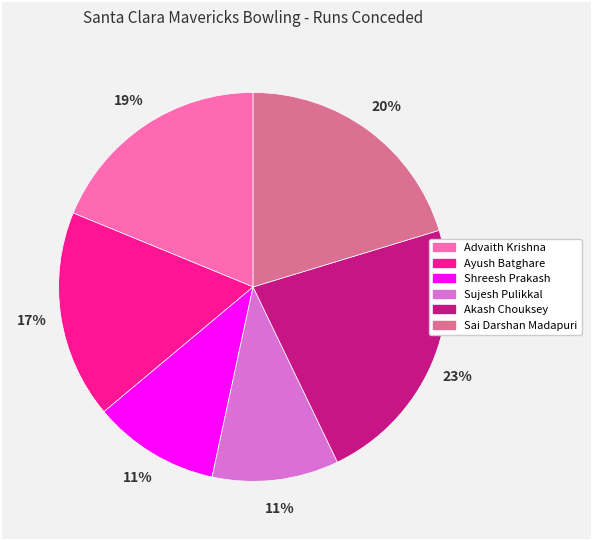

Is the sum of Ayush Batghare and Akash Chouksey greater than half?

No